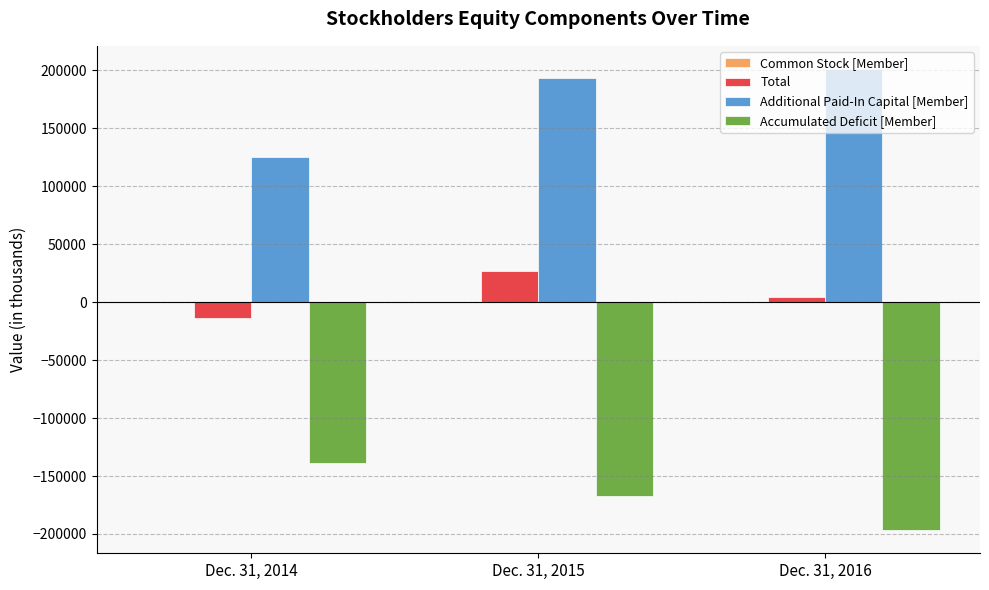

The value of Accumulated Deficit [Member] at Dec. 31, 2014 is -138464. True or false?

True